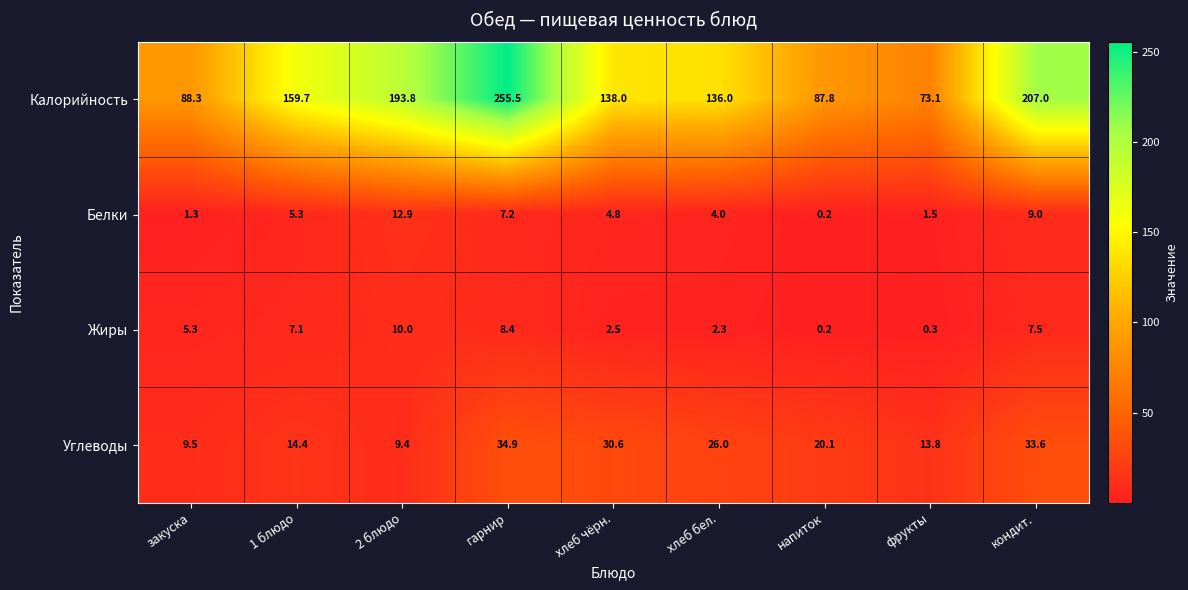

What is the average value of the Углеводы series?

21.4